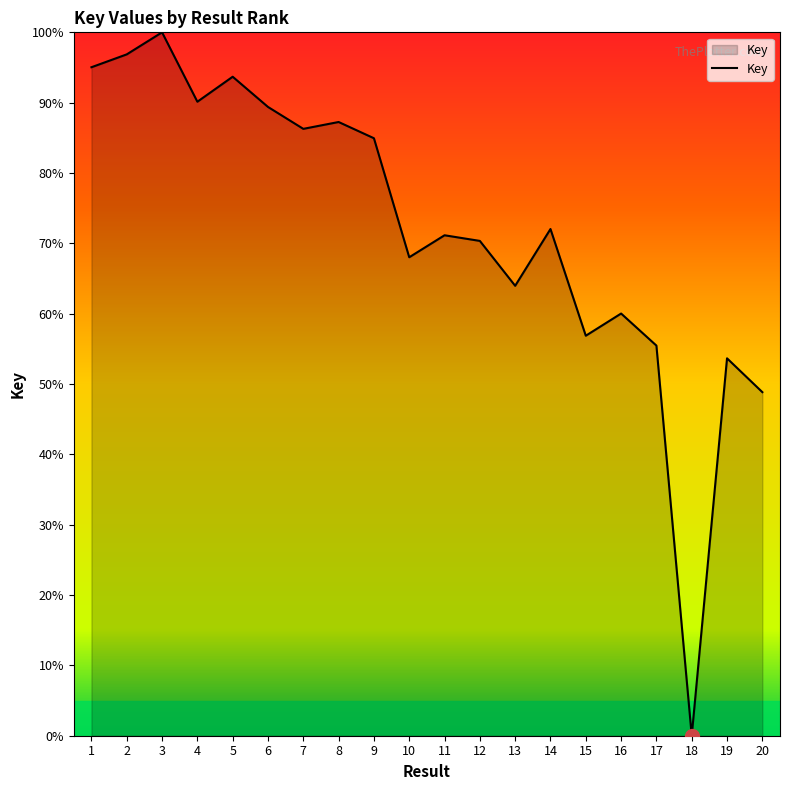

The chart shows a value of 72.0 at 14. True or false?

True